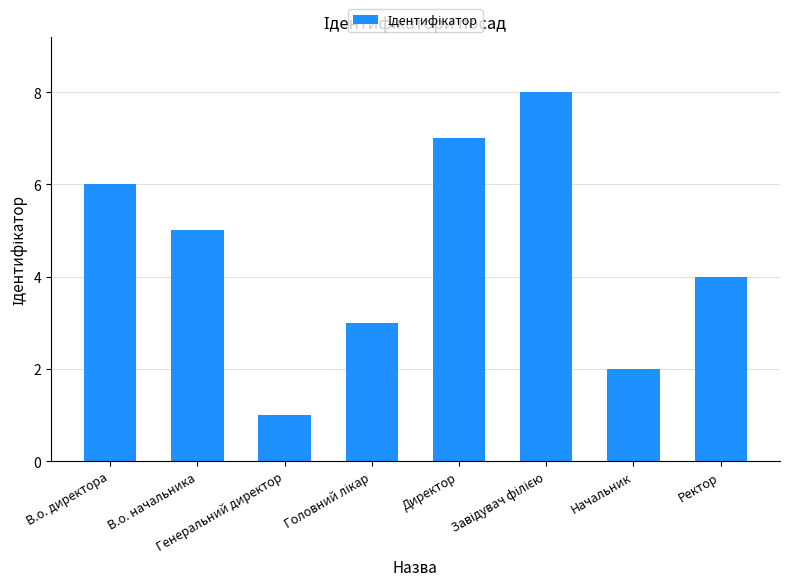

Does the chart contain stacked bars?

No